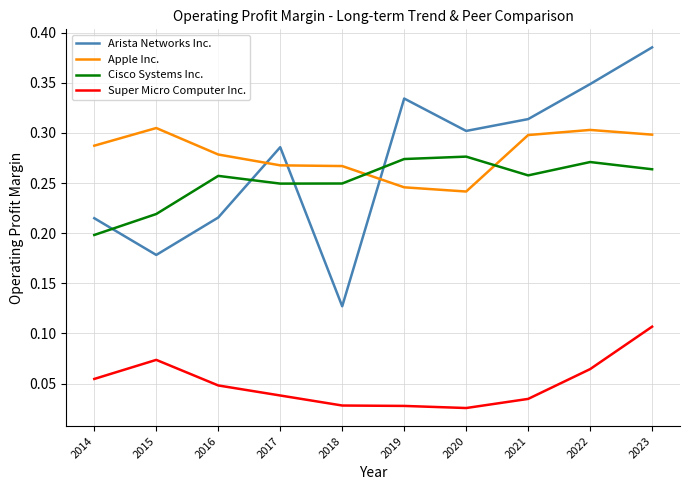

At which label is Cisco Systems Inc. closest to 0?

2014